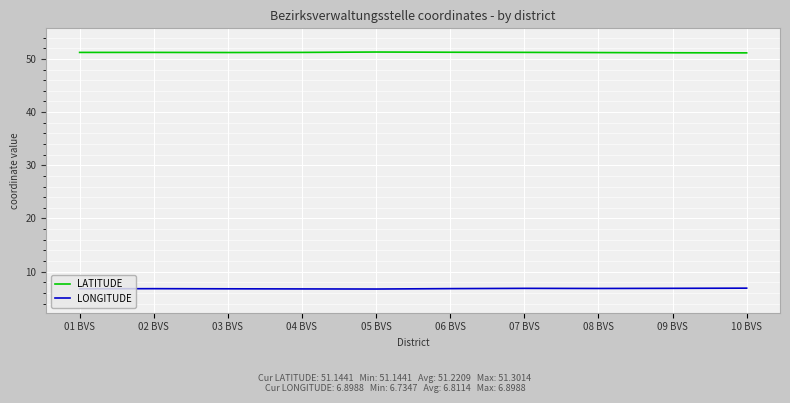

What is the smallest value displayed?

6.7